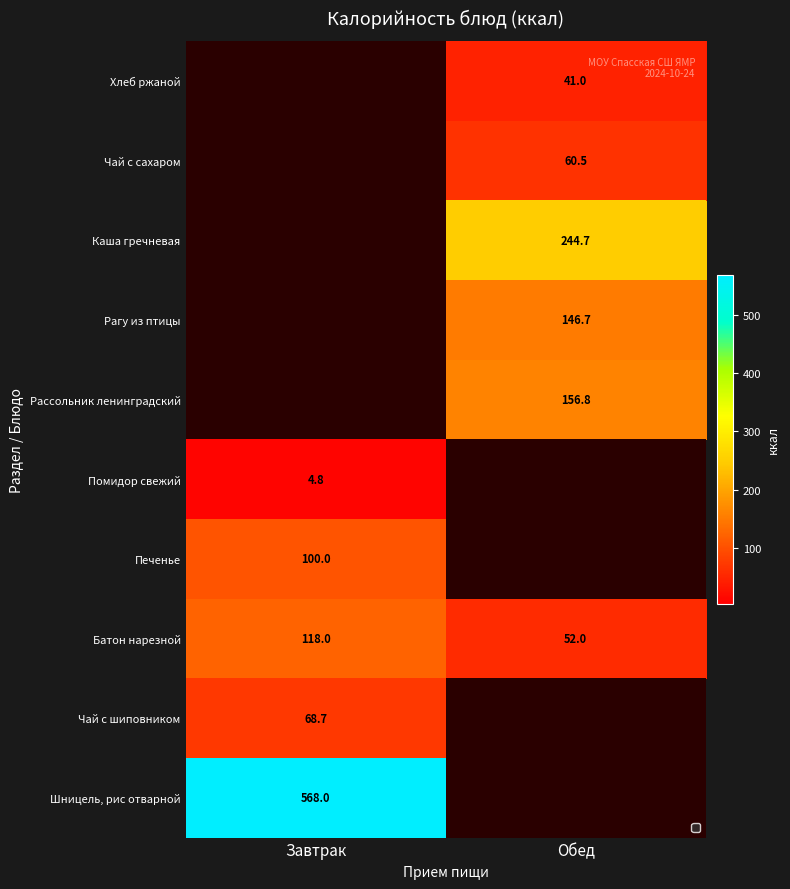

What is the minimum value for Батон нарезной?

52.0